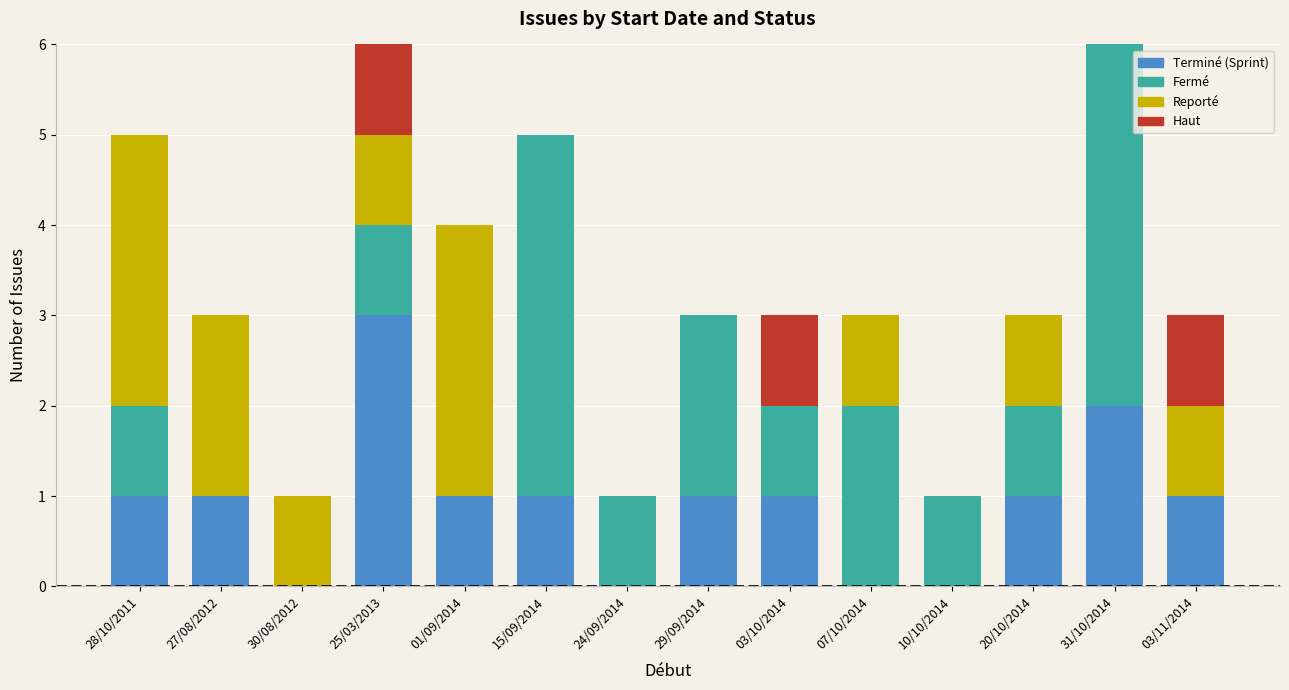

What is the sum of all Terminé (Sprint) values?

13